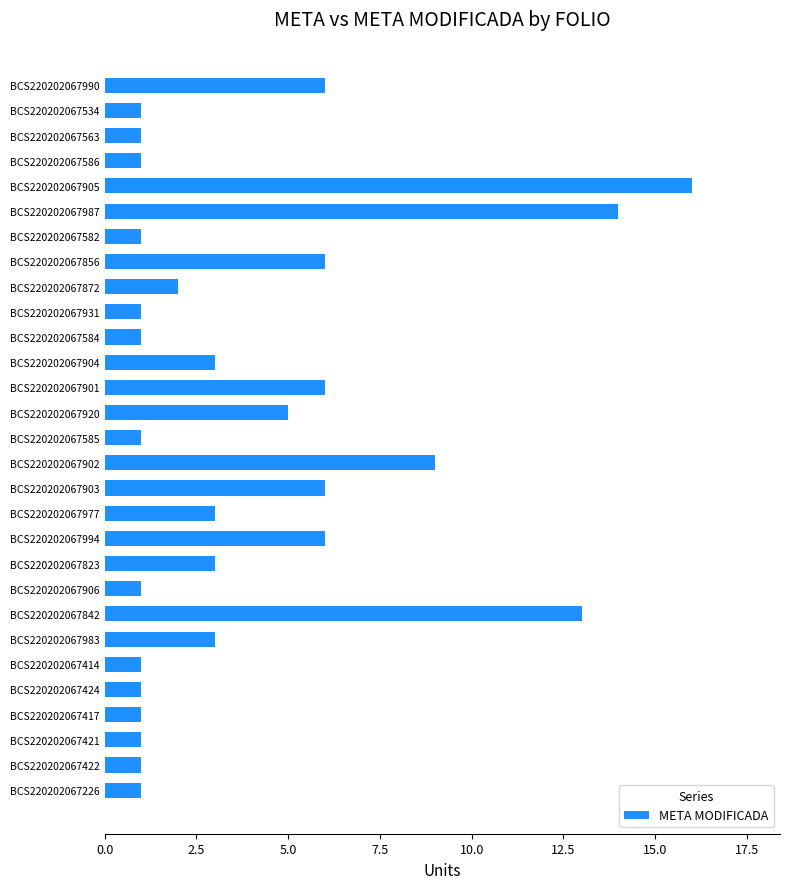

Is it true that the value at BCS220202067902 is 9?

True